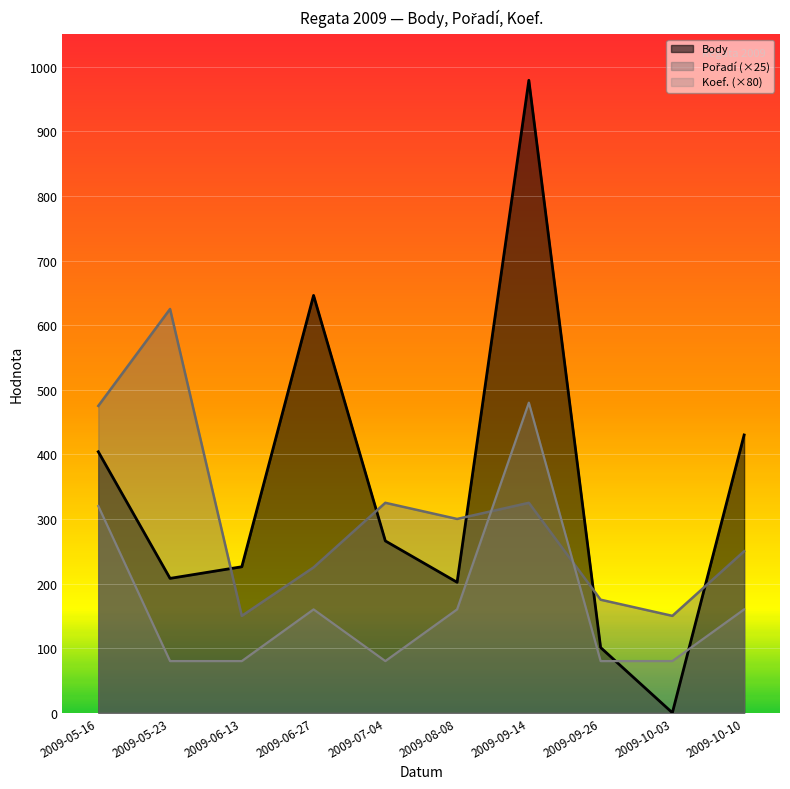

What is the difference between the highest and lowest values at 2009-10-03?

150